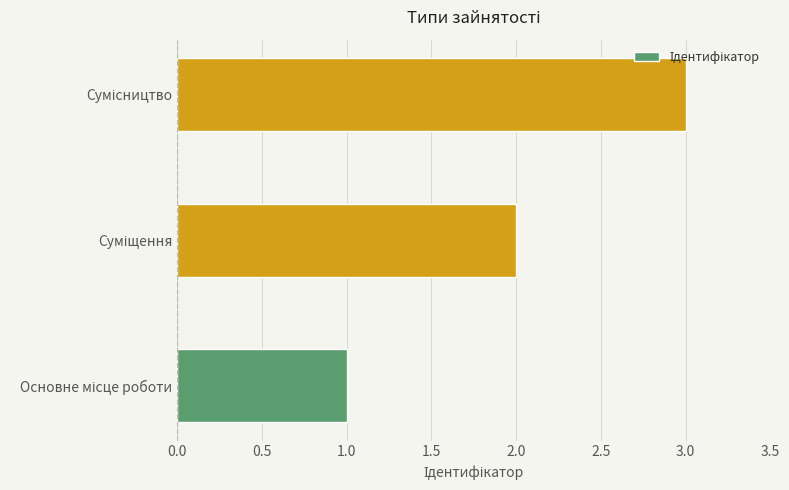

What is the sum of all values?

6